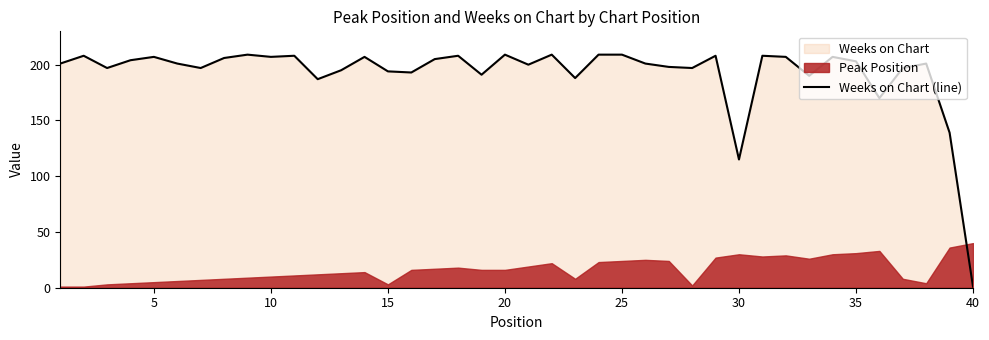

How many data points are above 201?

19